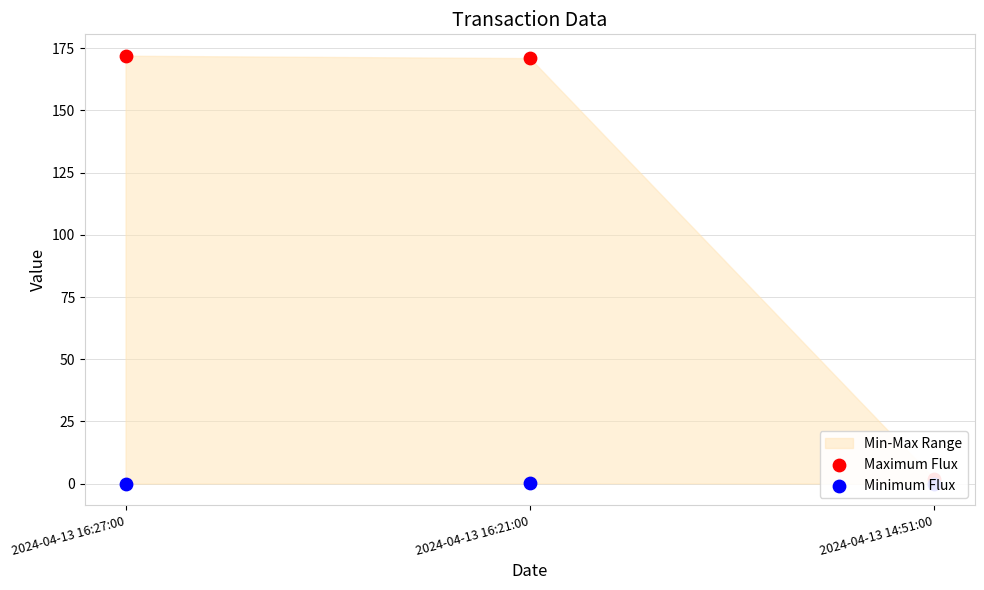

Which series has the widest spread of Y values?

Maximum Flux